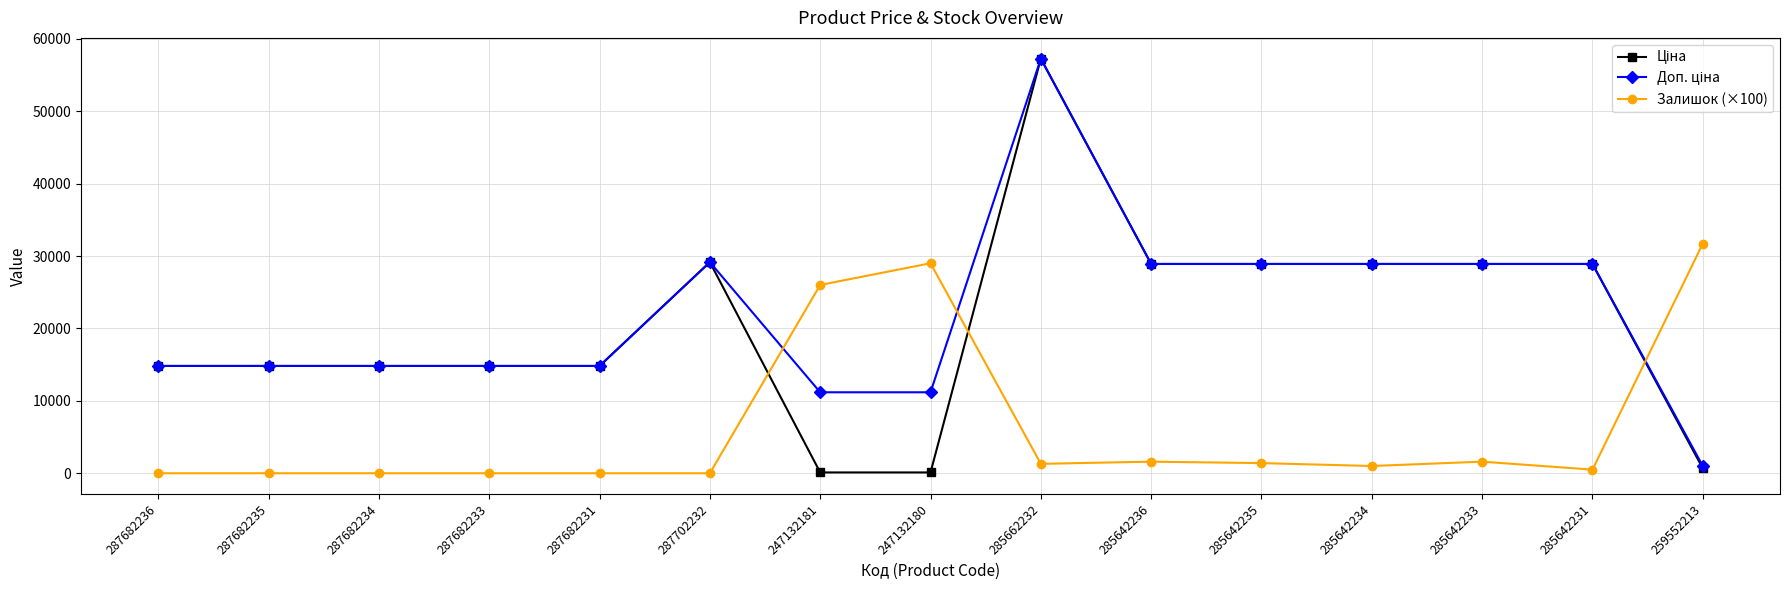

The value of Залишок (×100) at 287682234 is 0.0. True or false?

True